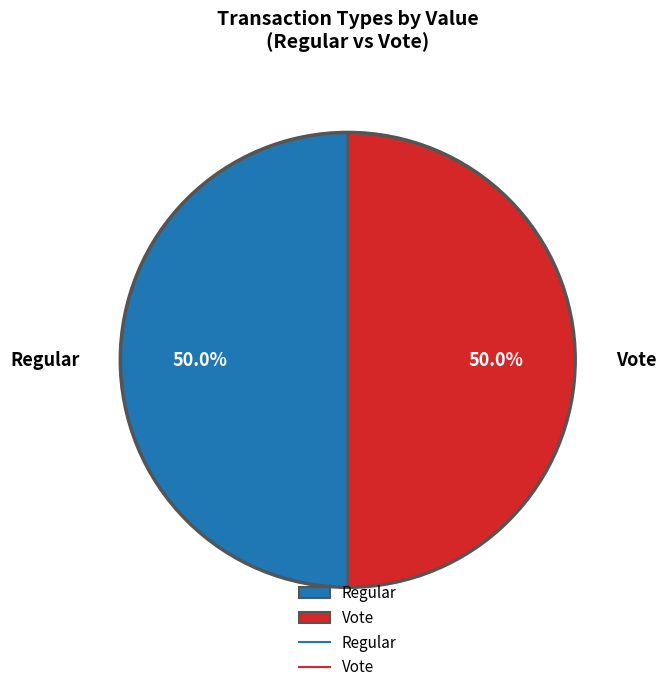

Approximately how many times larger is the value at Regular compared to Vote?

1.0